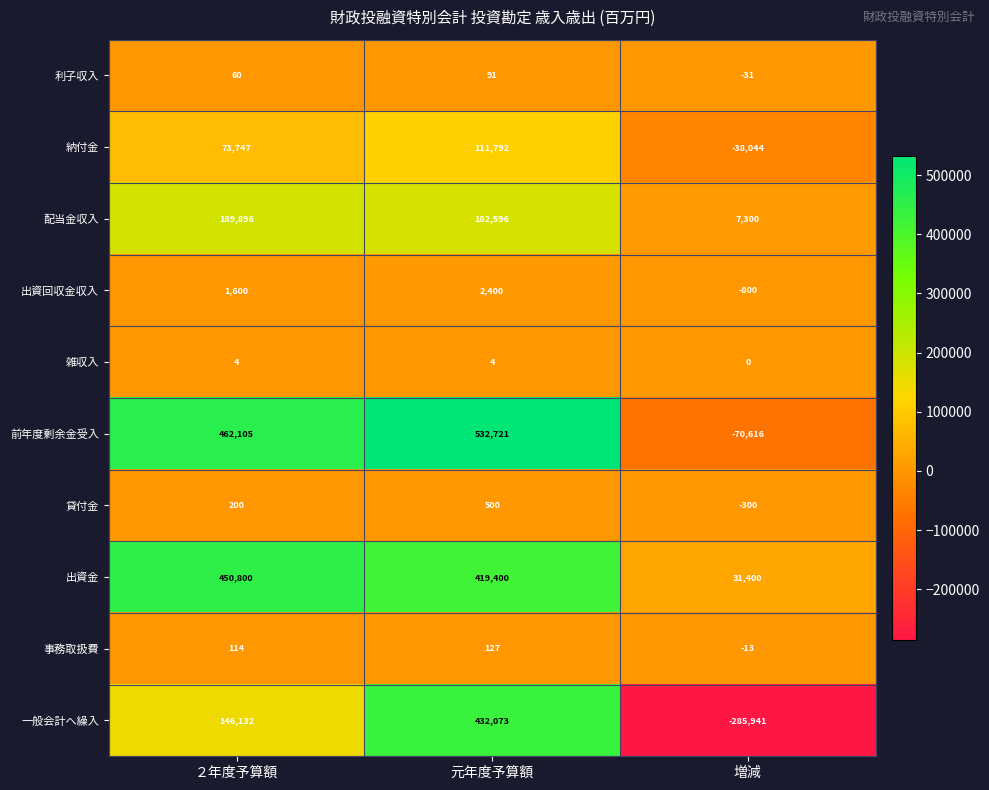

Rank the series at ２年度予算額 from lowest to highest value.

雑収入, 利子収入, 事務取扱費, 貸付金, 出資回収金収入, 納付金, 一般会計へ繰入, 配当金収入, 出資金, 前年度剰余金受入